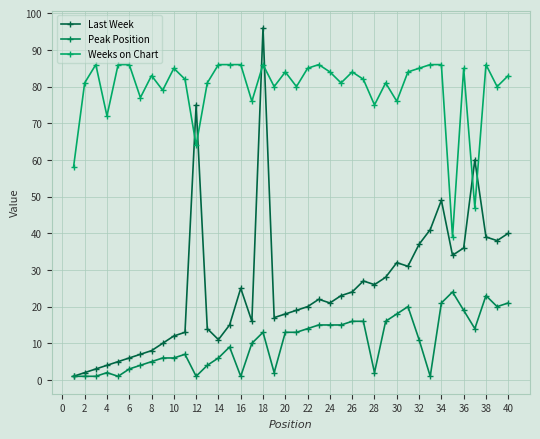

How many distinct data groups are displayed?

3